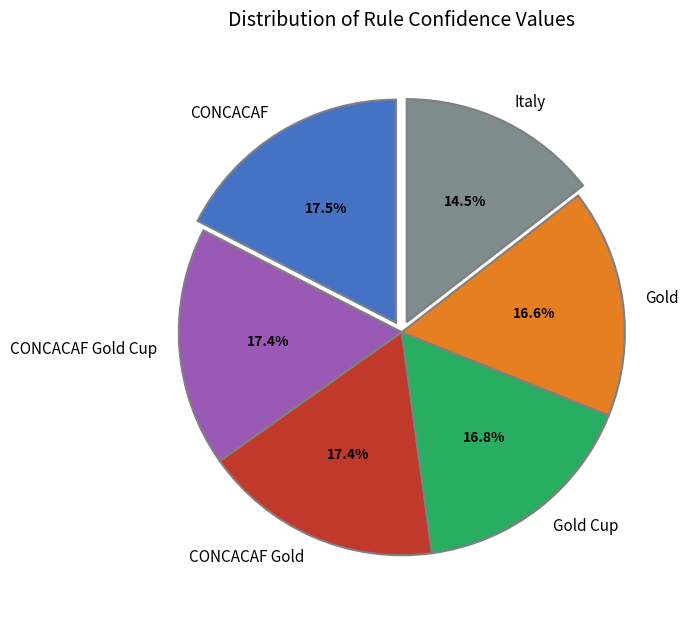

Do CONCACAF Gold and Gold together represent more than half of the pie?

No